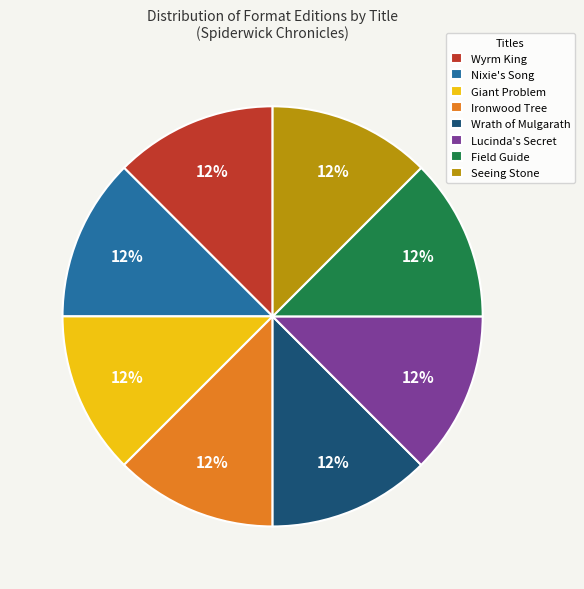

Does any single category account for the majority?

No